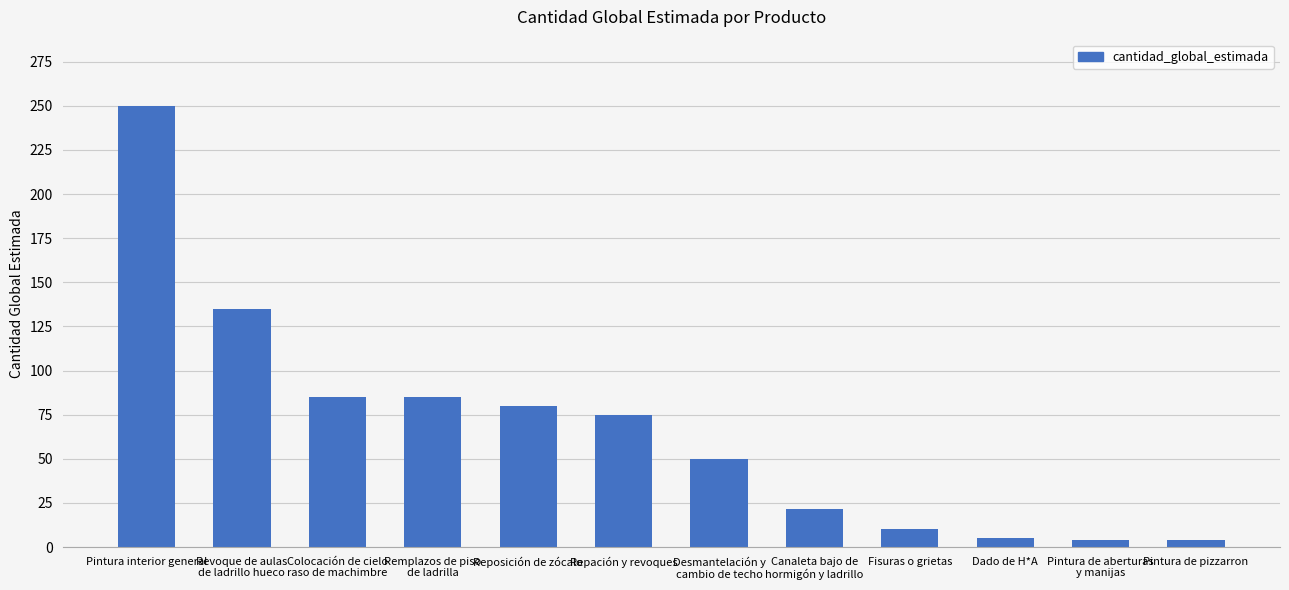

What is the average value?

67.1